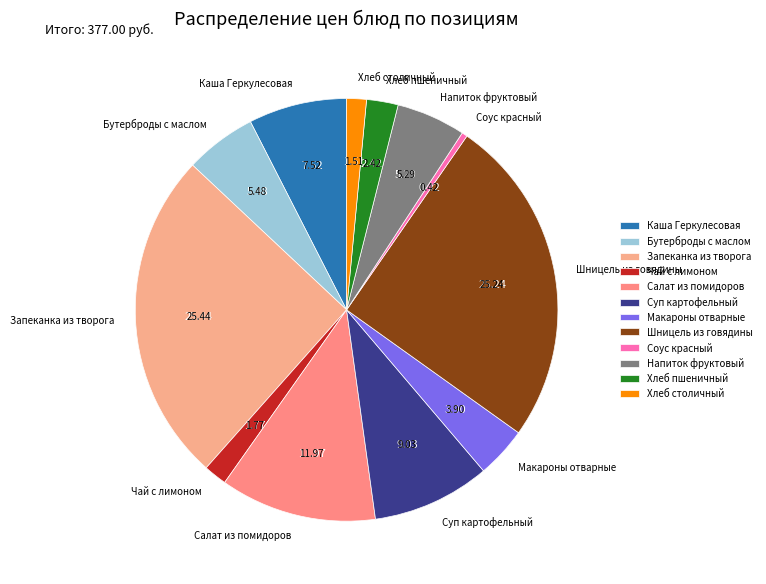

To the nearest percent, what is the difference between the Салат из помидоров and Макароны отварные slice percentages?

8%